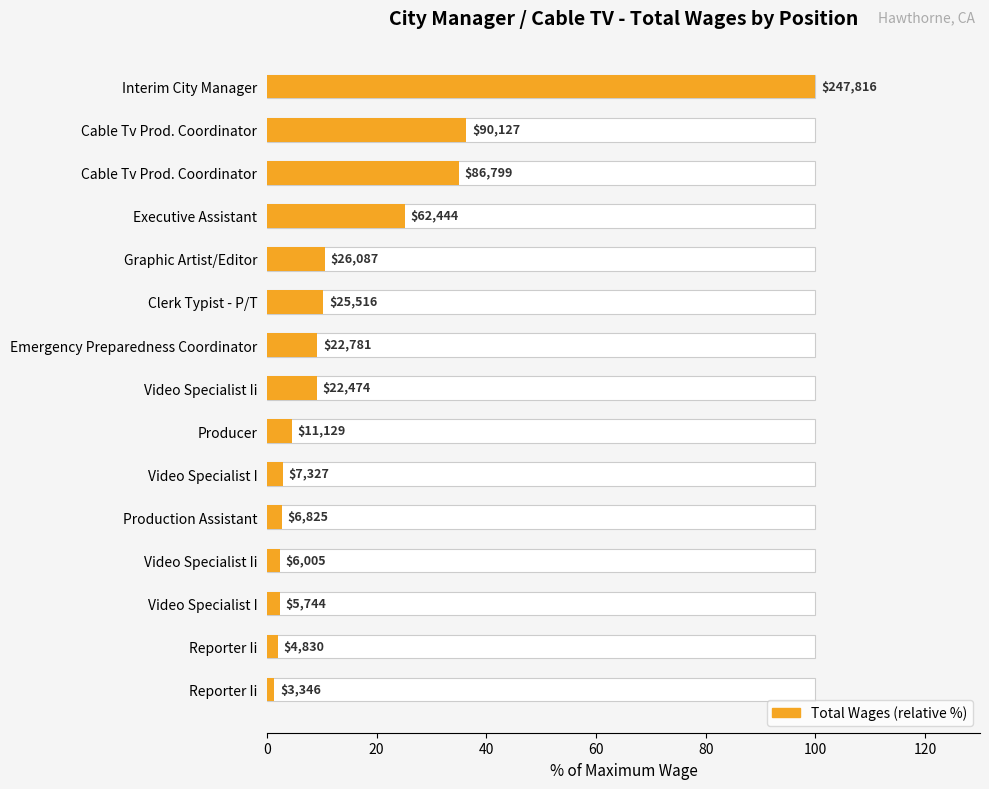

What value does the data have at Cable Tv Prod. Coordinator?

35.0